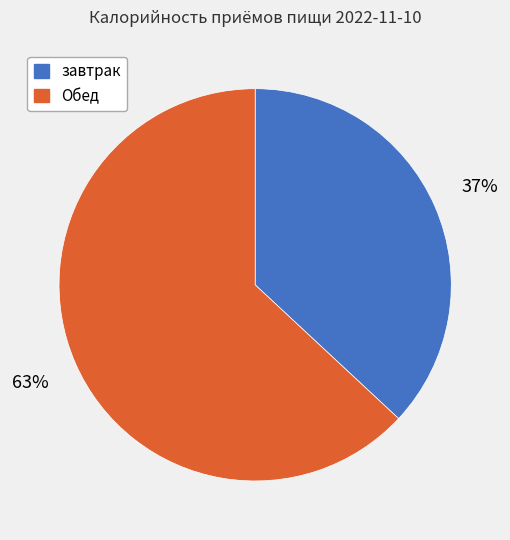

Count the number of slices in the pie.

2